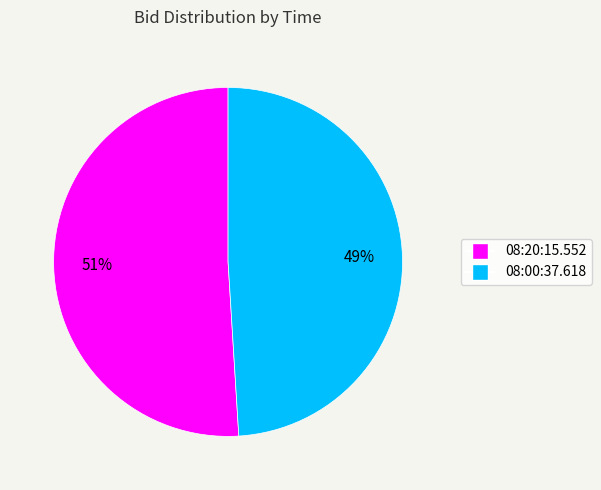

Which slice represents more than half of the pie?

08:20:15.552